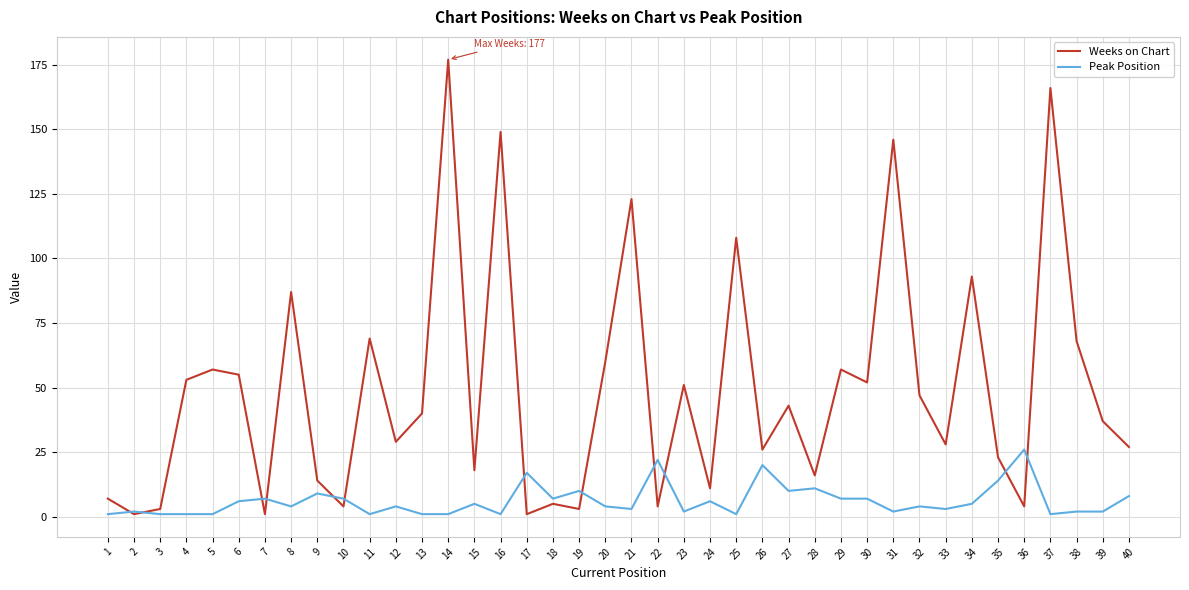

Where does the Peak Position series first go above 4?

6